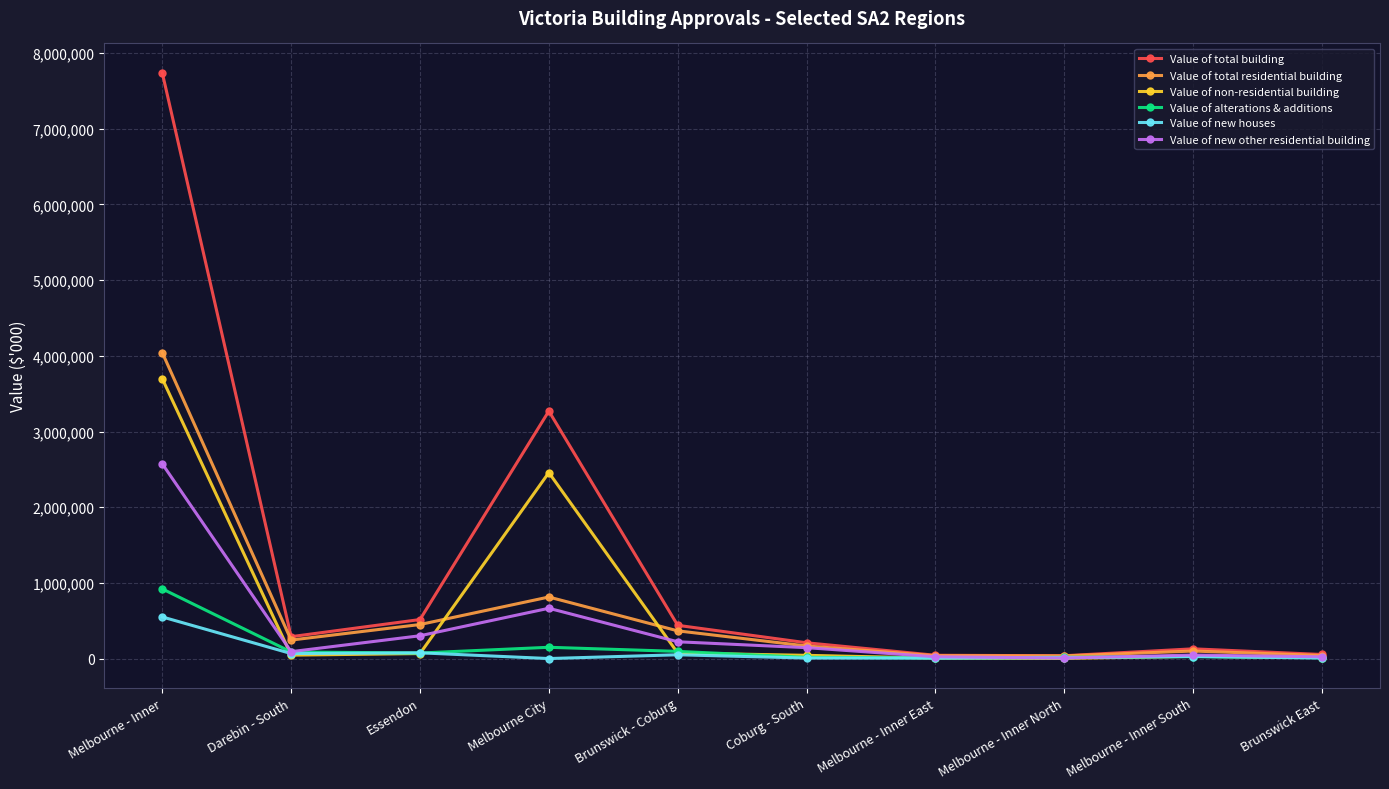

The Value of total building series shows 289062 at Darebin - South. True or false?

True